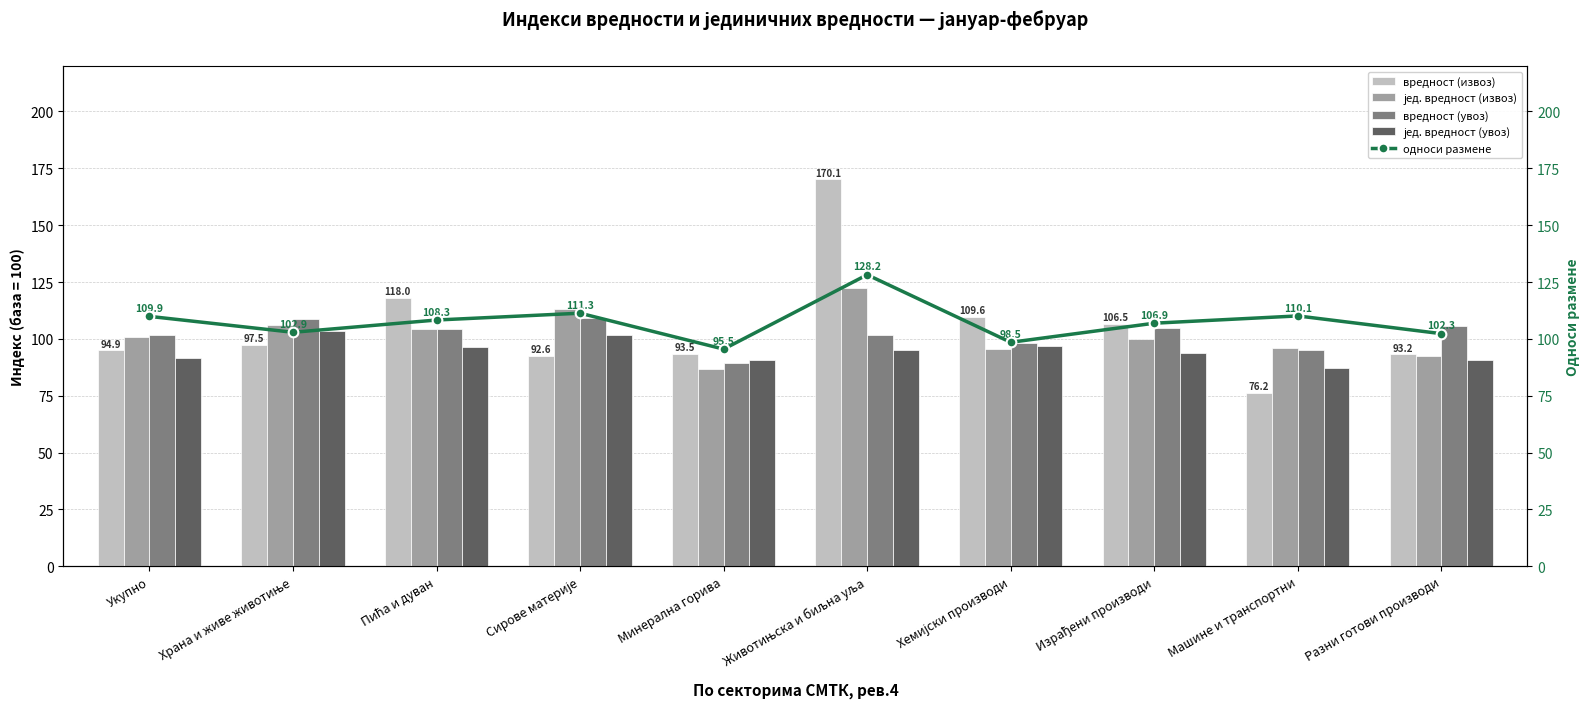

How many groups of bars are there?

10